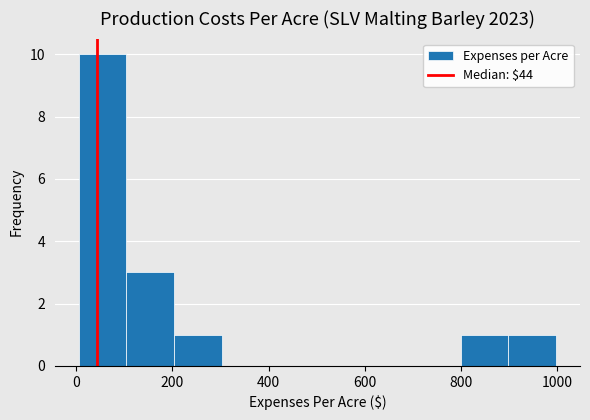

How tall is the bar that spans 200 to 300 on the x-axis? Neither the bar edges nor the heights are printed on the chart, so give them approximately, as read against the axes.

1